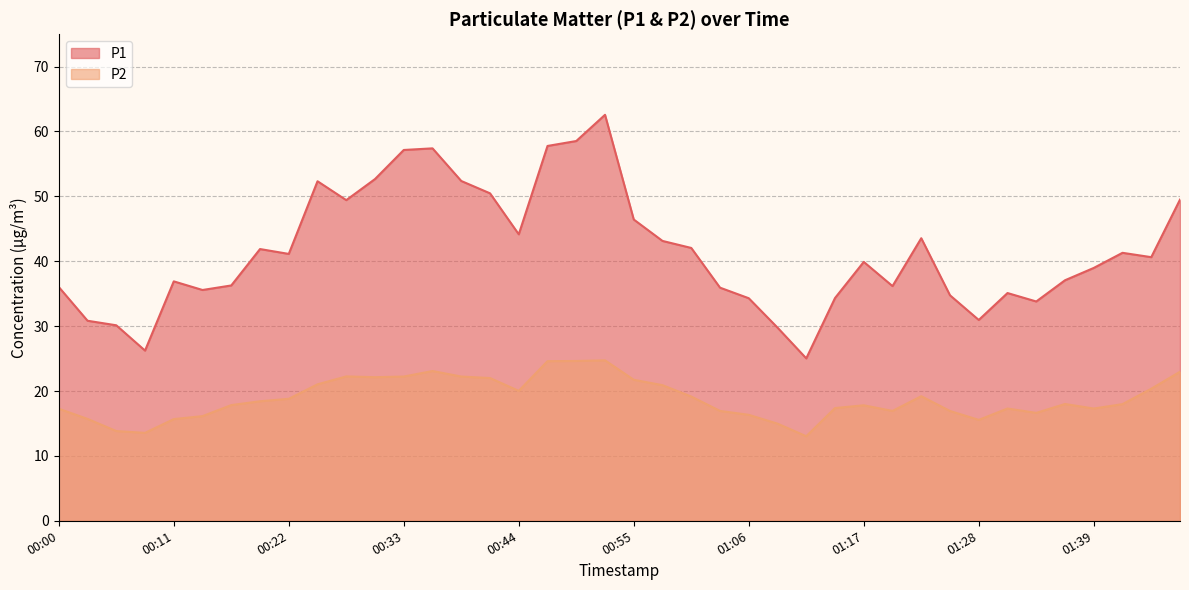

In P1, how many points are higher than both neighbors (excluding endpoints)?

9